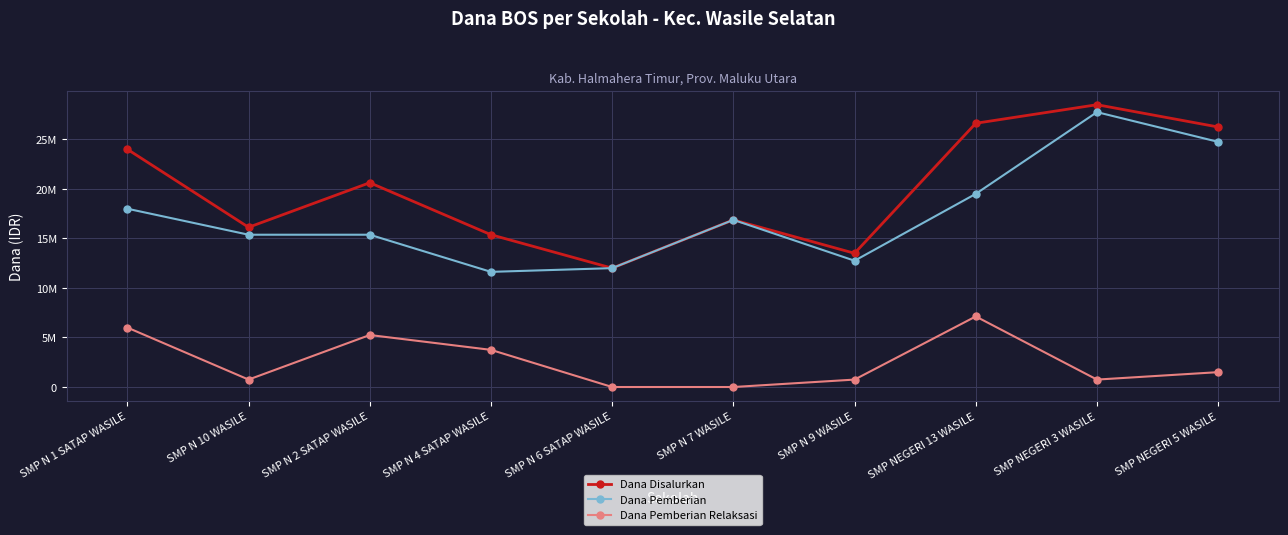

Is this an area chart (filled region under the line)?

No